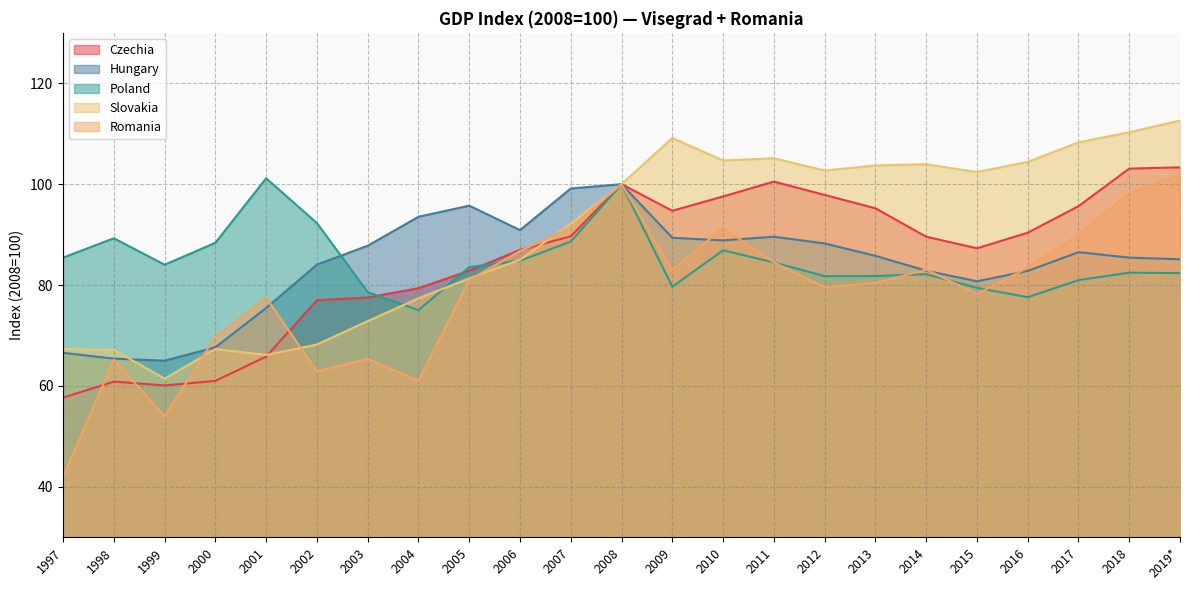

Which category has the highest value across all series?

2019*